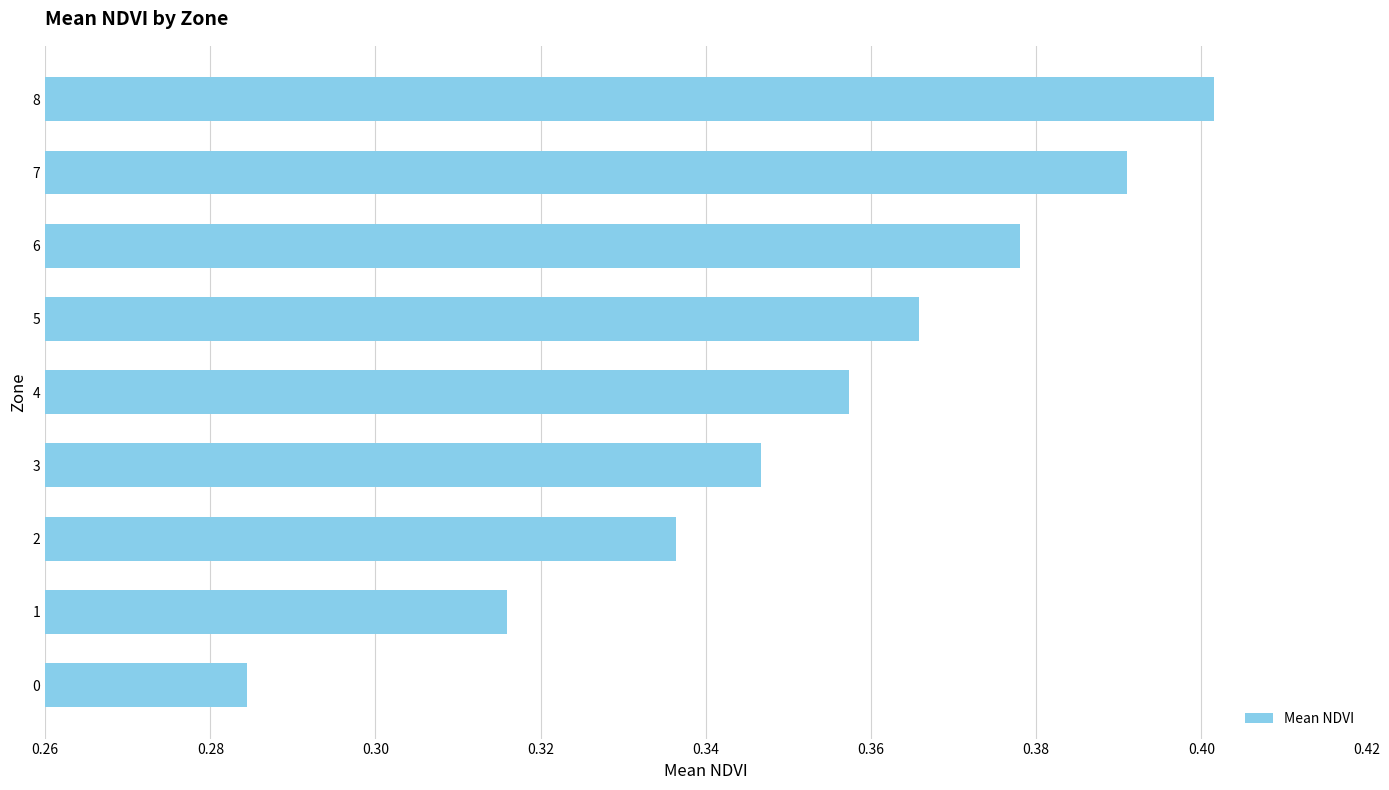

What is the sum of the values at 7 and 4?

0.7